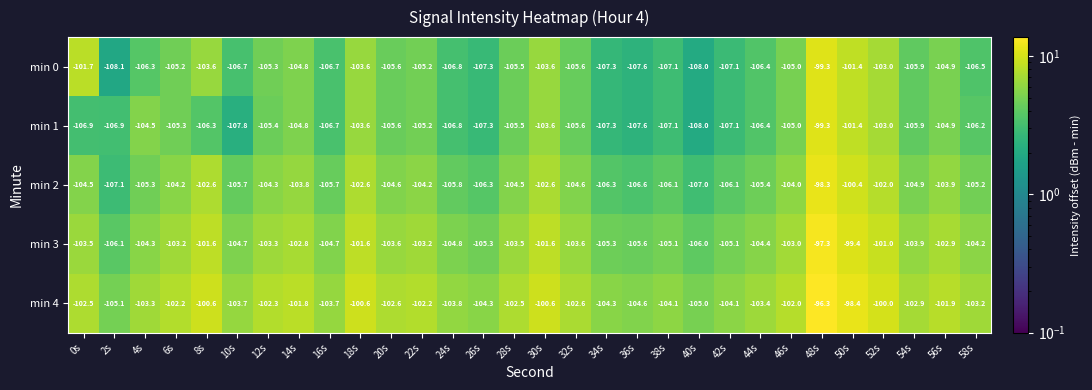

Which category has the highest value across all series?

48s